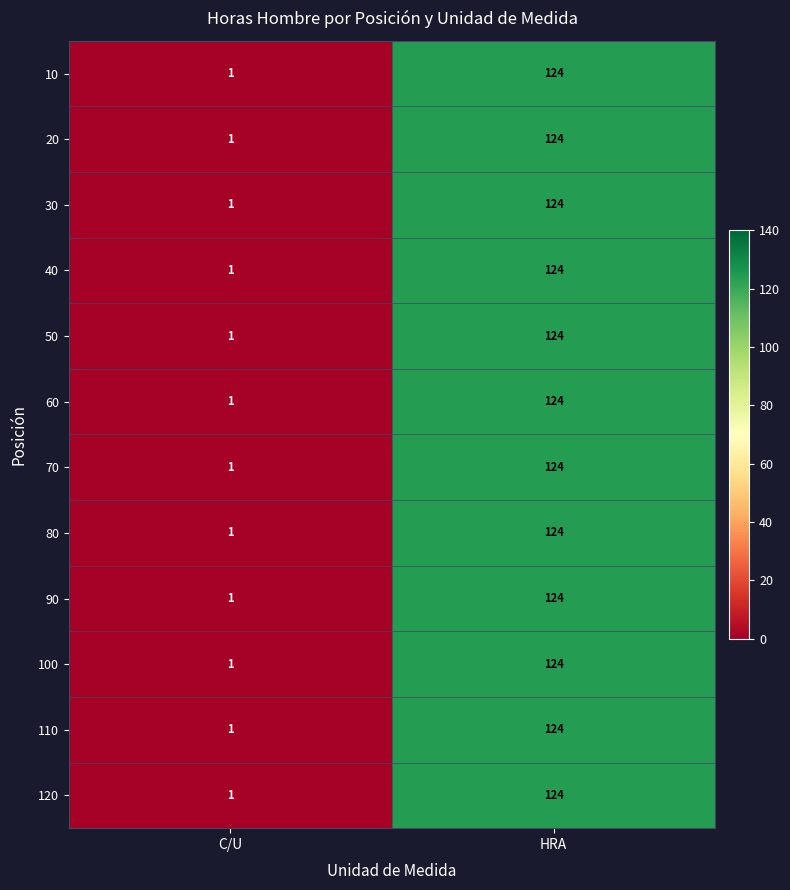

At which category is the sum across all series the highest?

HRA